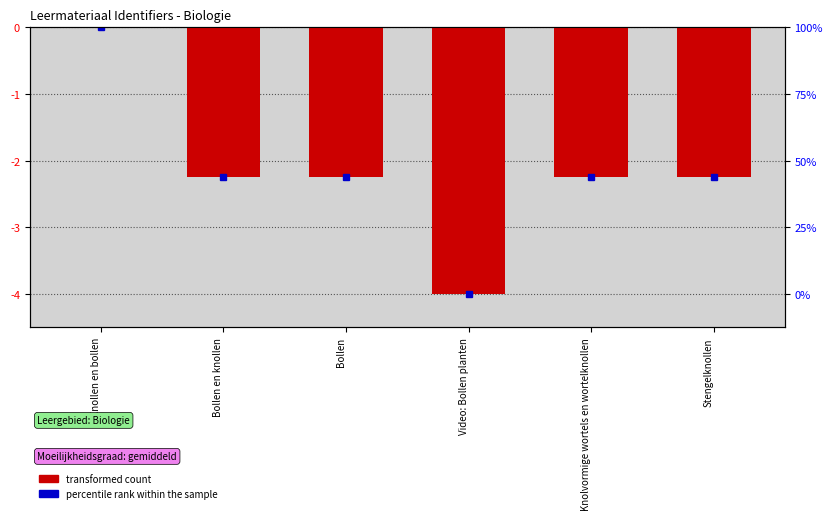

Where does the data first go above -2?

Knollen en bollen